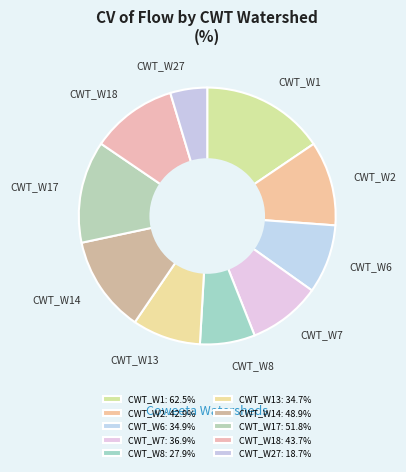

Is it true that CWT_W6 is 9% of the pie?

True